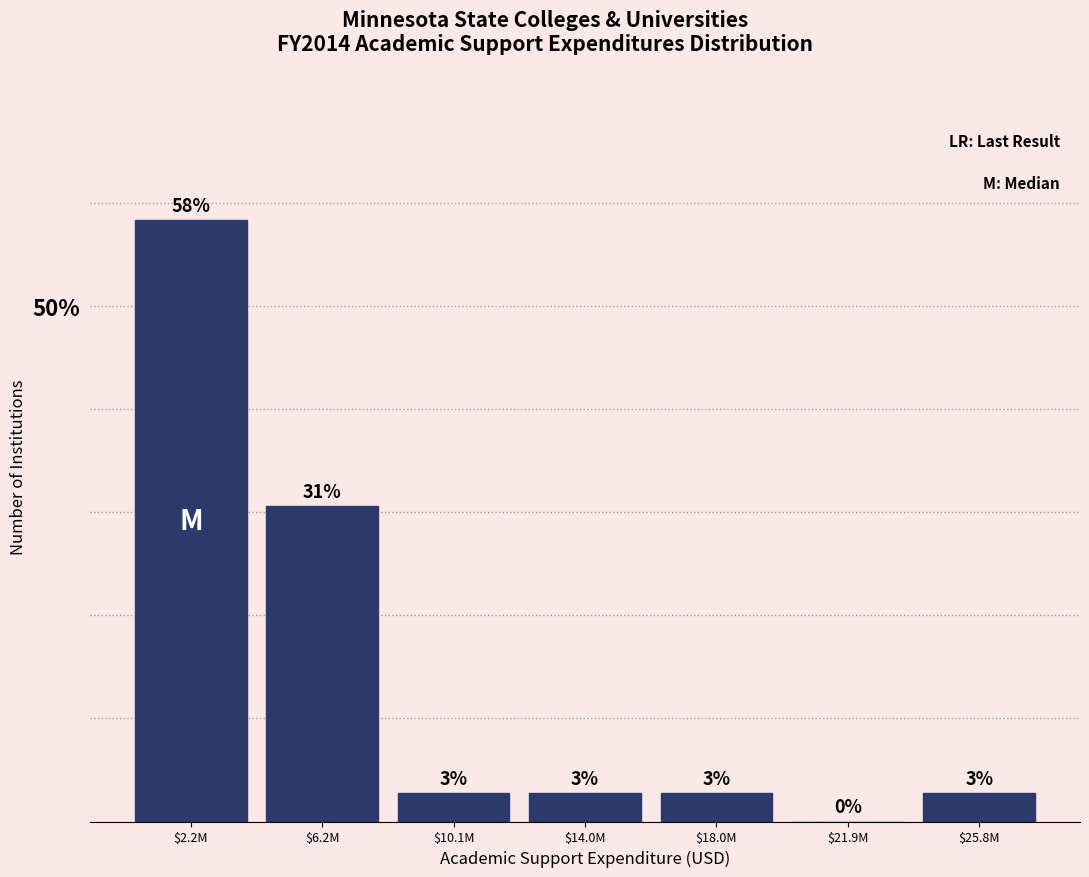

Are the bars horizontal?

No